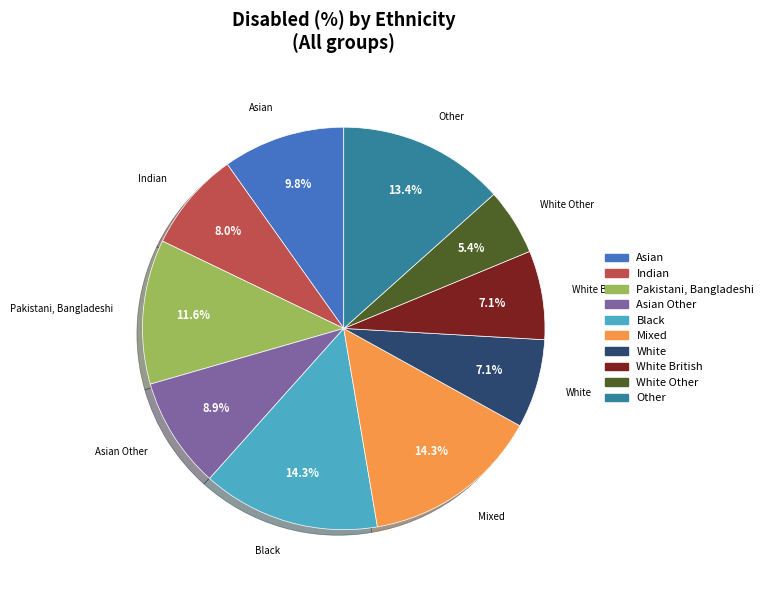

Is there any slice that represents more than half of the pie?

No